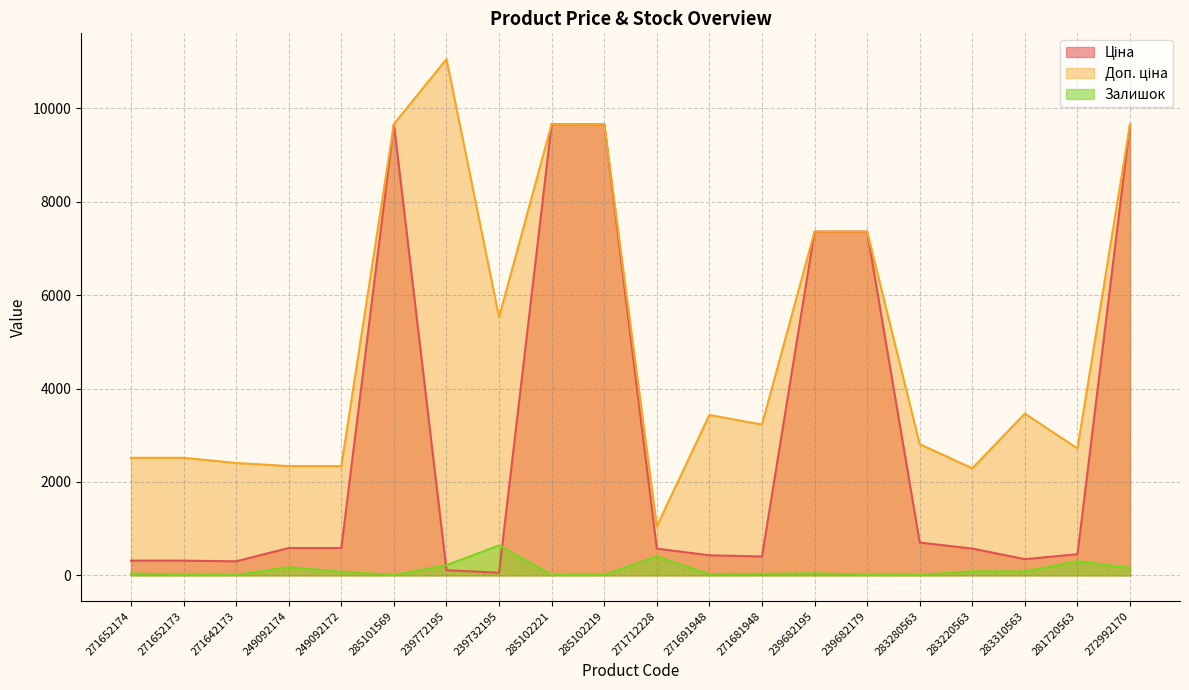

The Залишок series shows 56.0 at 271652174. True or false?

False